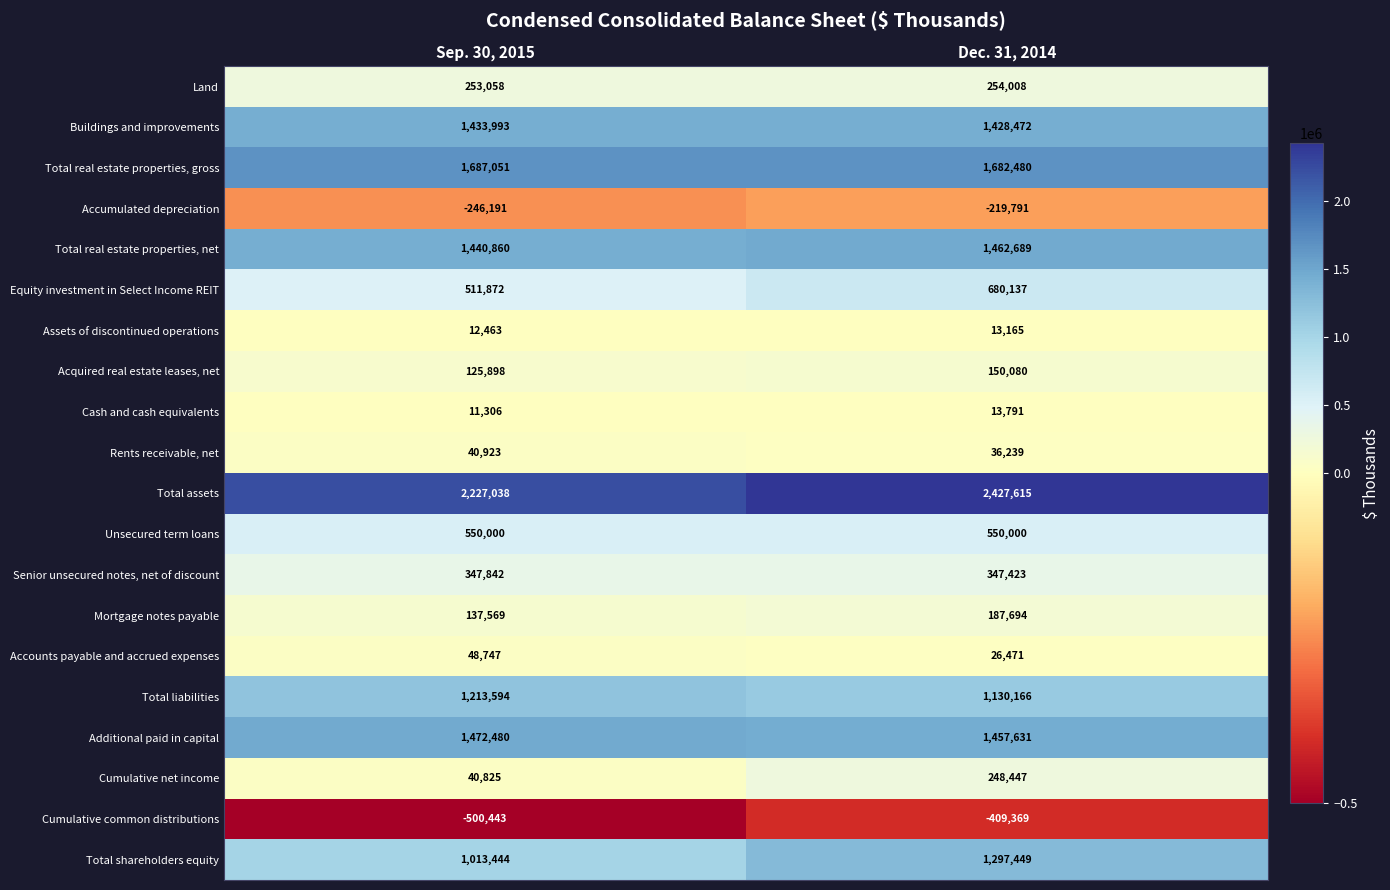

At which label does Total liabilities reach its minimum?

Dec. 31, 2014